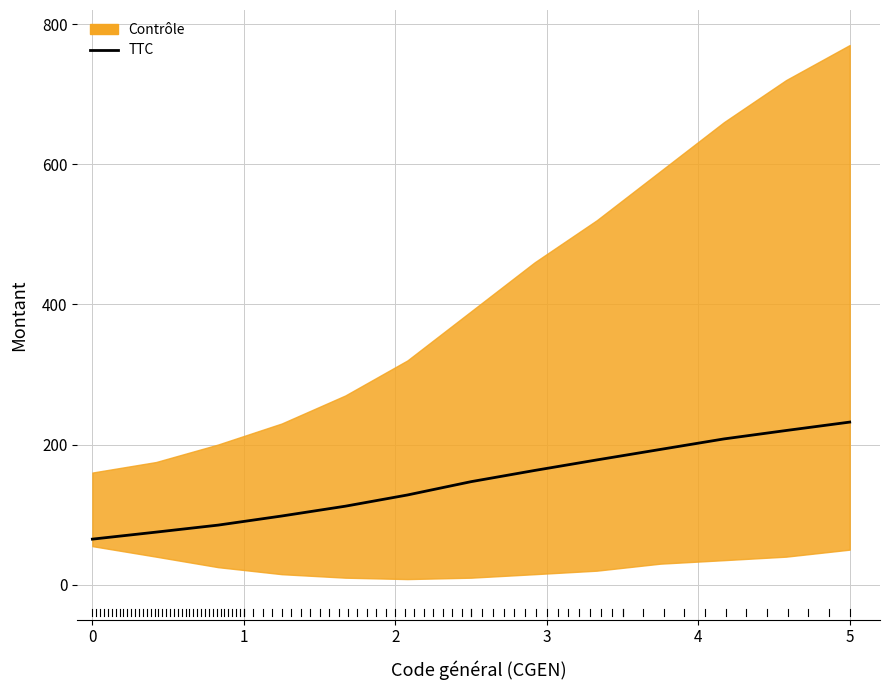

True or false: the data shows 137 at 3.

False